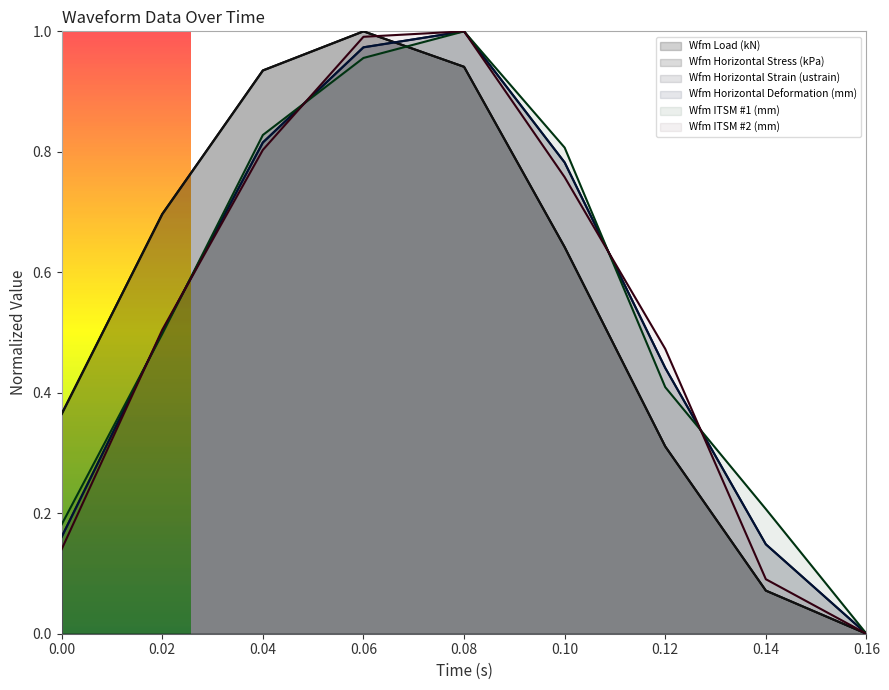

What are all the series names shown in the legend?

Wfm Load (kN), Wfm Horizontal Stress (kPa), Wfm Horizontal Strain (ustrain), Wfm Horizontal Deformation (mm), Wfm ITSM #1 (mm), Wfm ITSM #2 (mm)